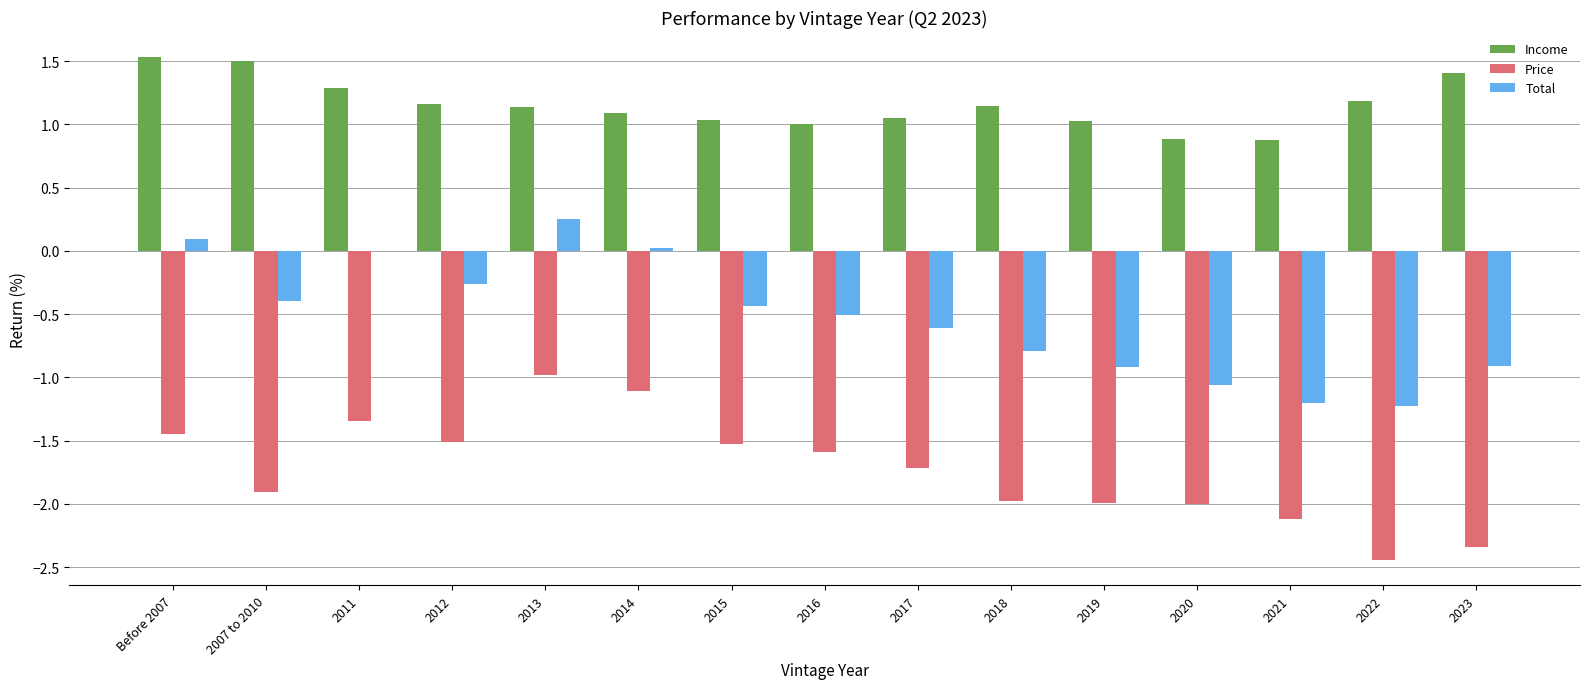

The value of Income at 2022 is 0.7. True or false?

False